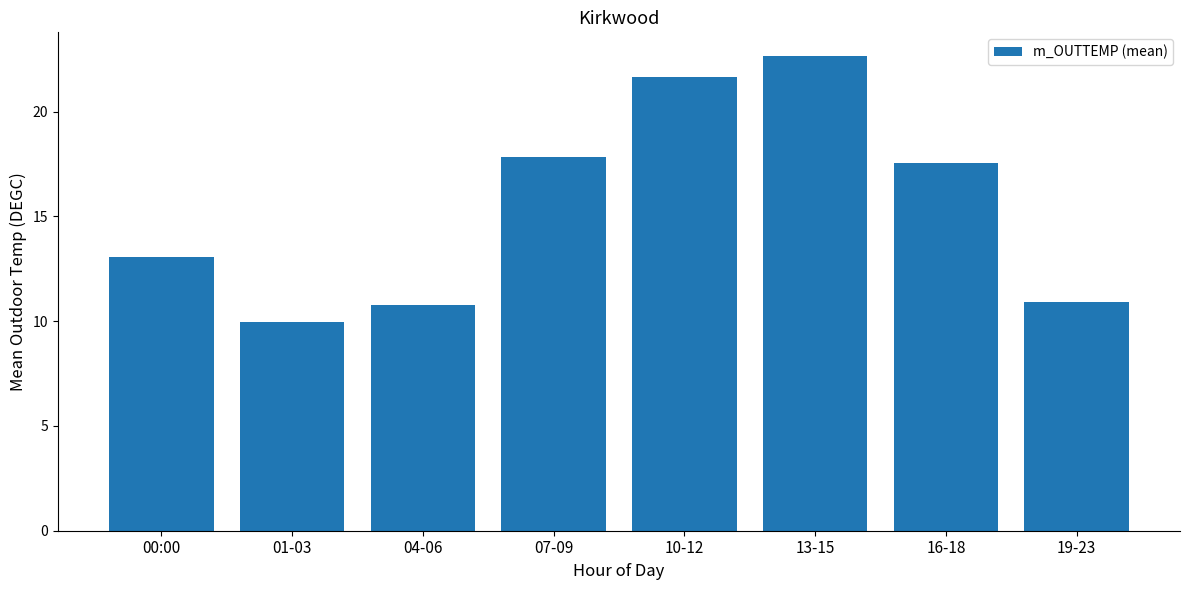

The chart shows a value of 13.1 at 00:00. True or false?

True